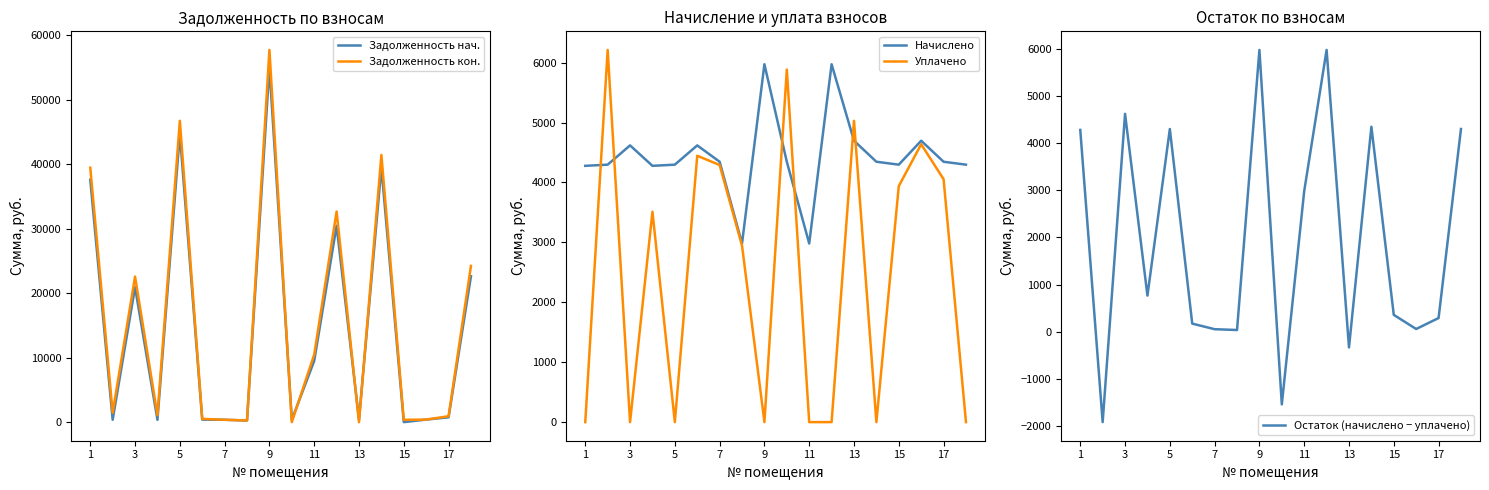

How many interior local peaks does the Начислено series have?

5